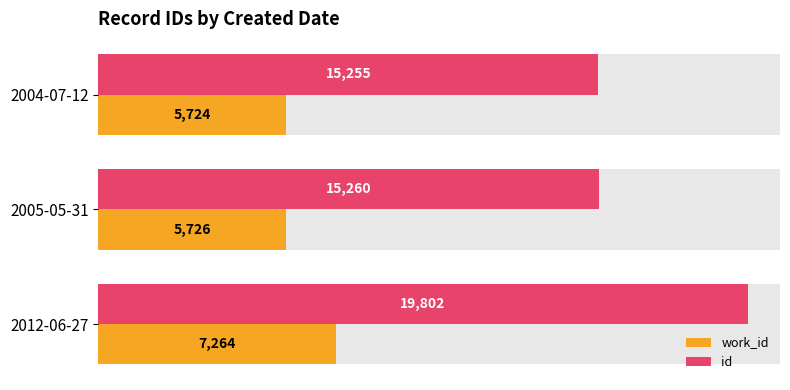

At which label does id reach its peak?

2012-06-27